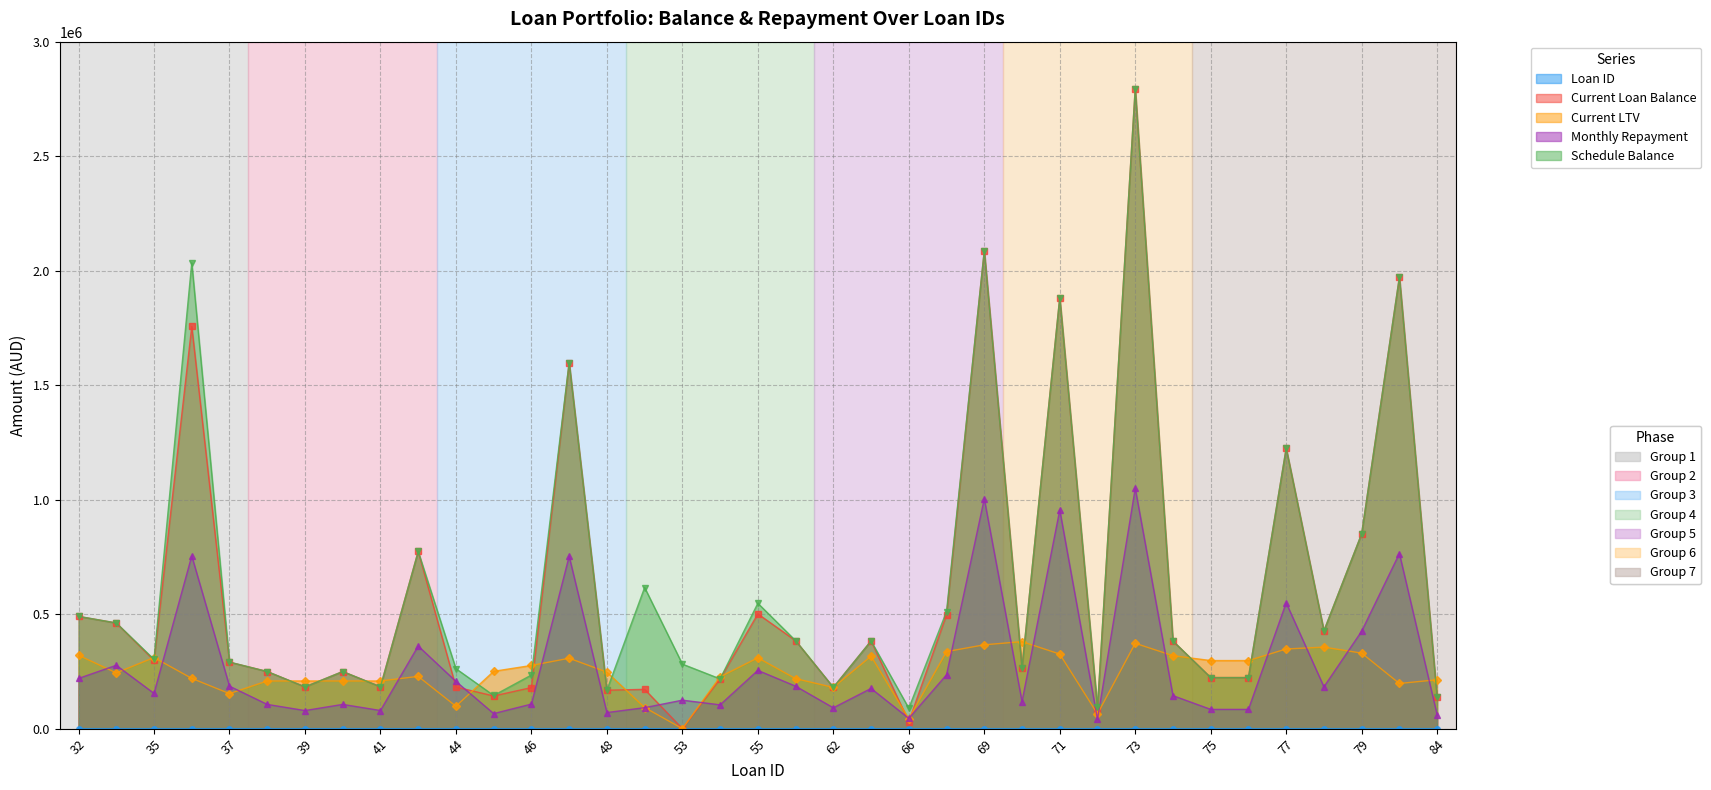

At which category does Schedule Balance reach its first local valley?

35